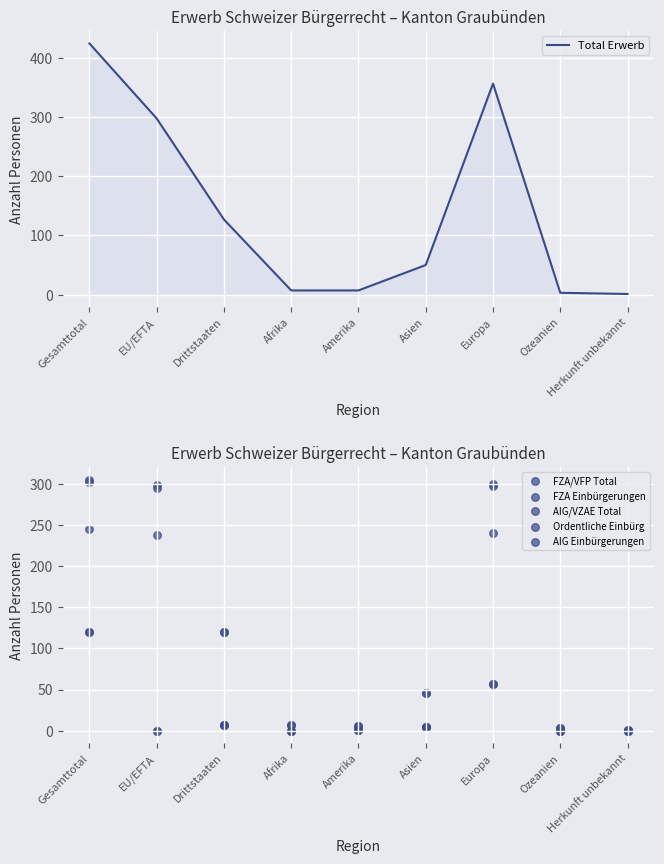

At which category is the sum across all series the highest?

Gesamttotal